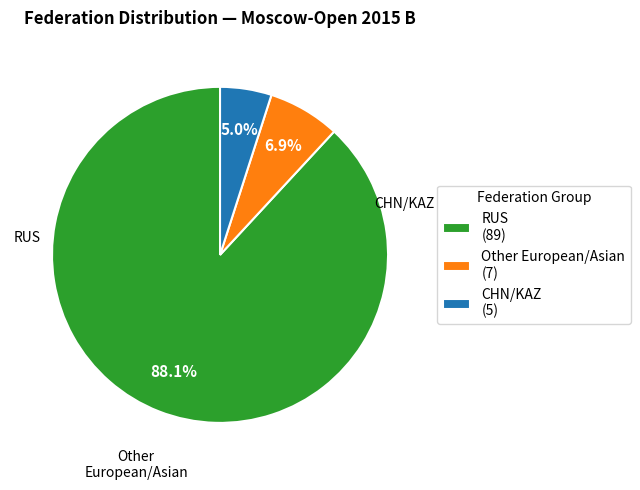

Which category accounts for the majority?

RUS (89)